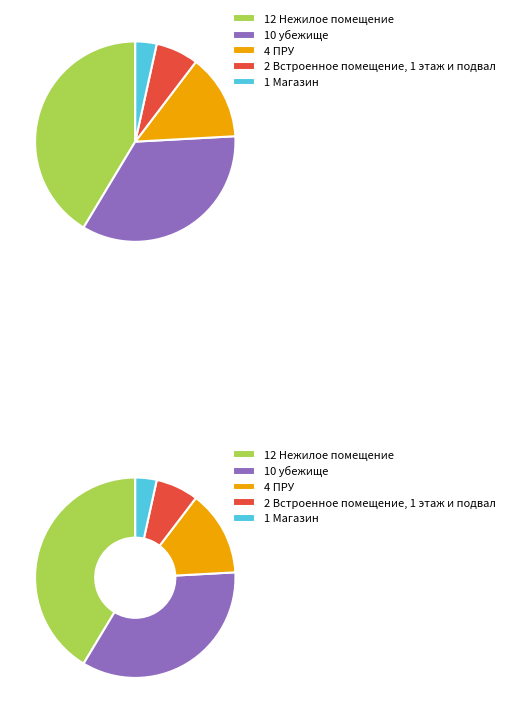

Do убежище and ПРУ together represent more than half of the pie?

No